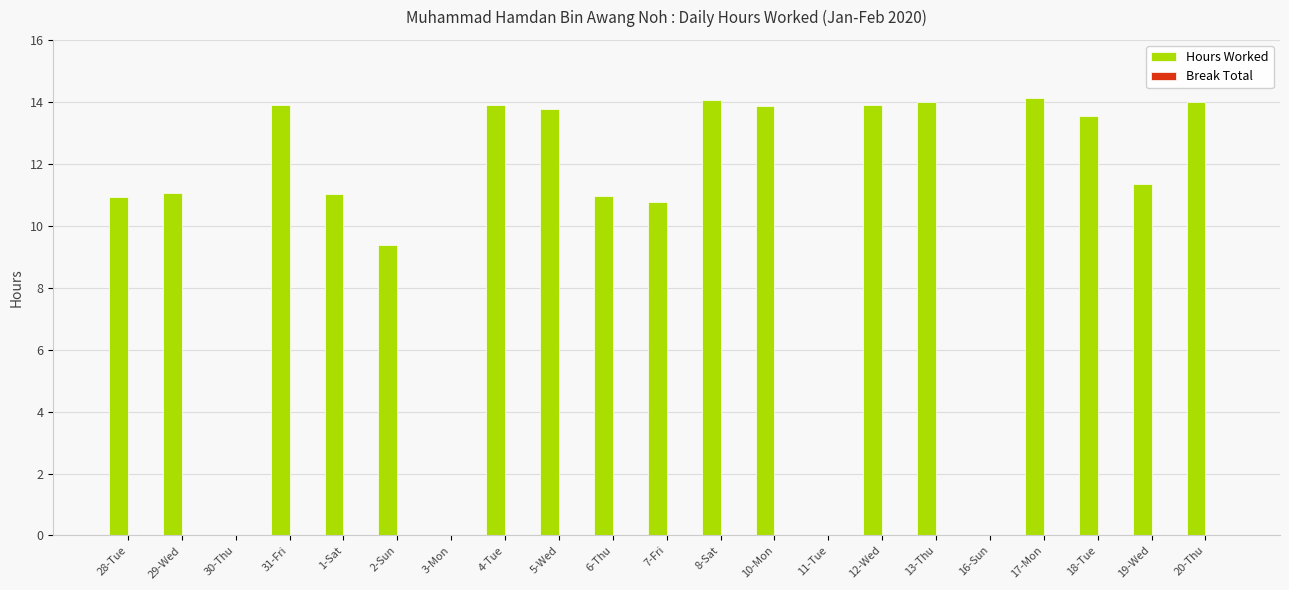

What is the change in value from 16-Sun to 17-Mon?

+14.1